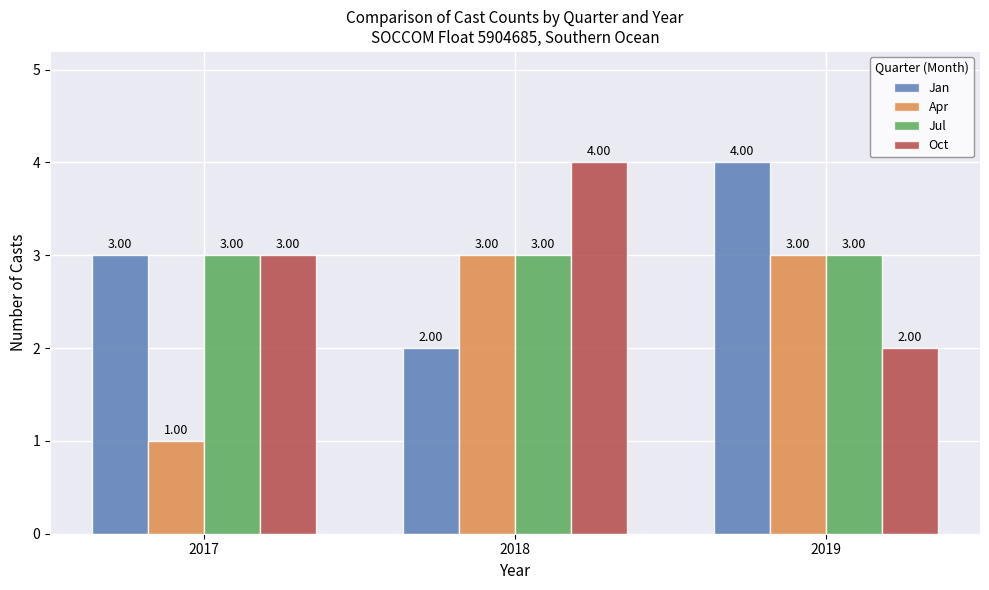

At which label does Oct reach its minimum?

2019